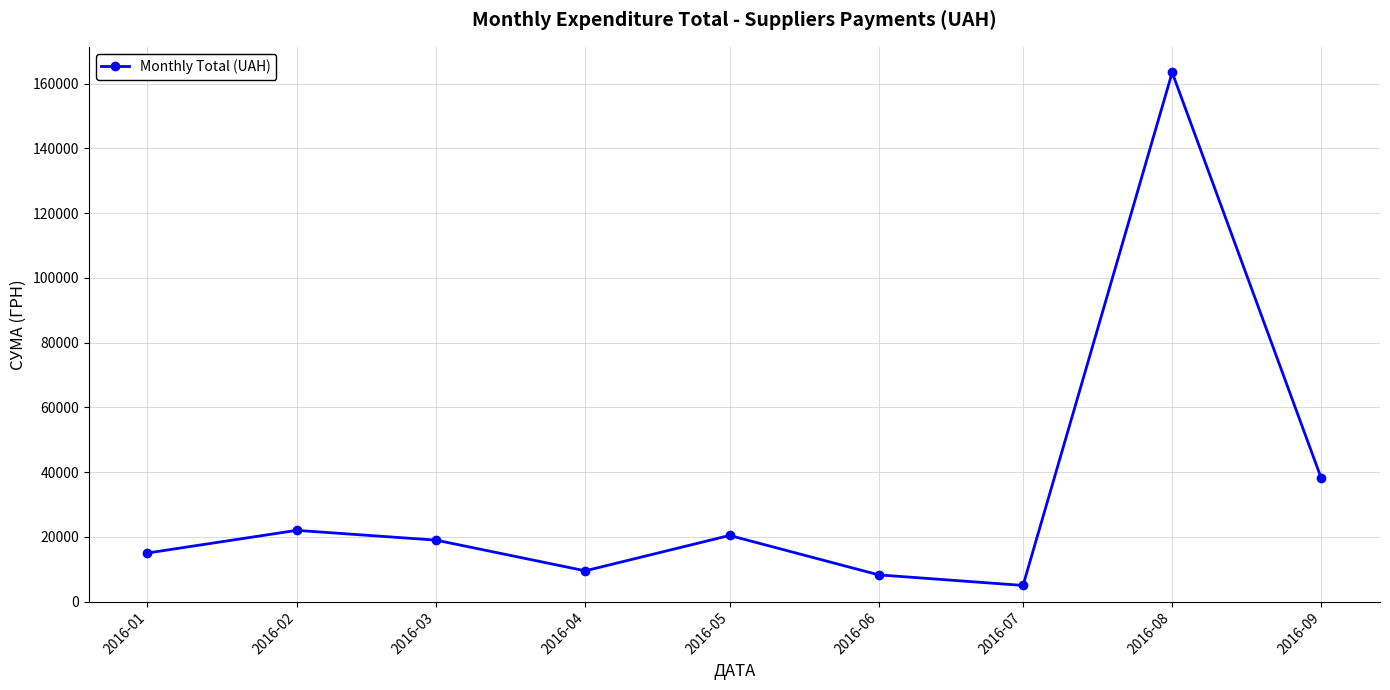

How many series are shown in this chart?

1